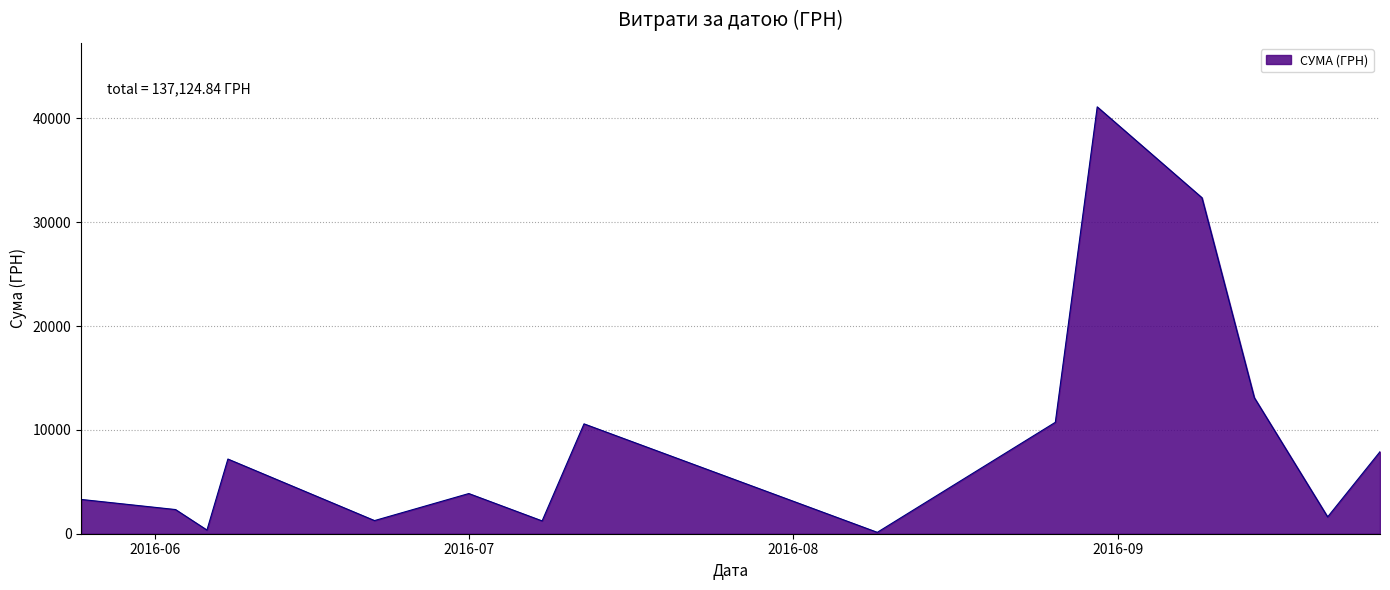

What is the difference between the maximum and minimum values?

40986.0